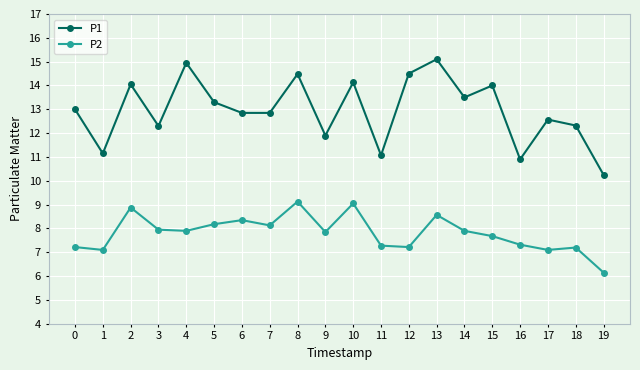

Which series has the largest range (max minus min)?

P1